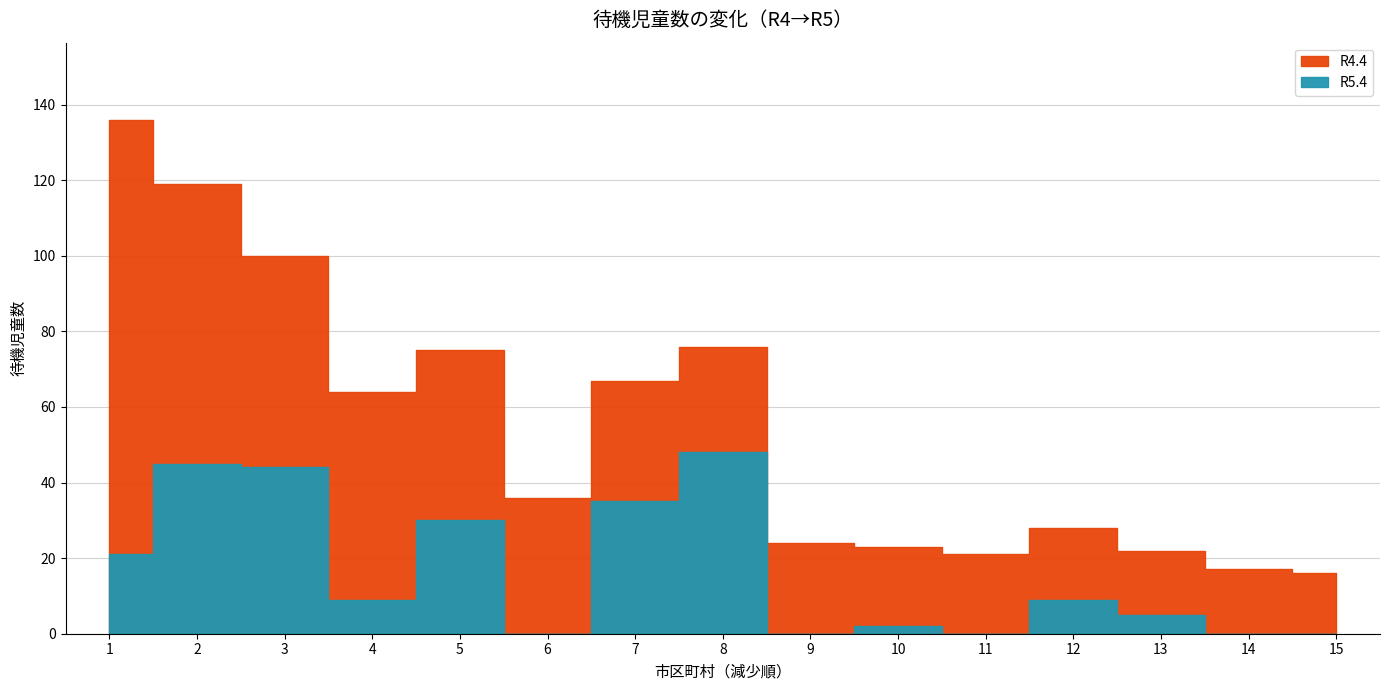

True or false: R4.4 and R5.4 cross at least once.

False